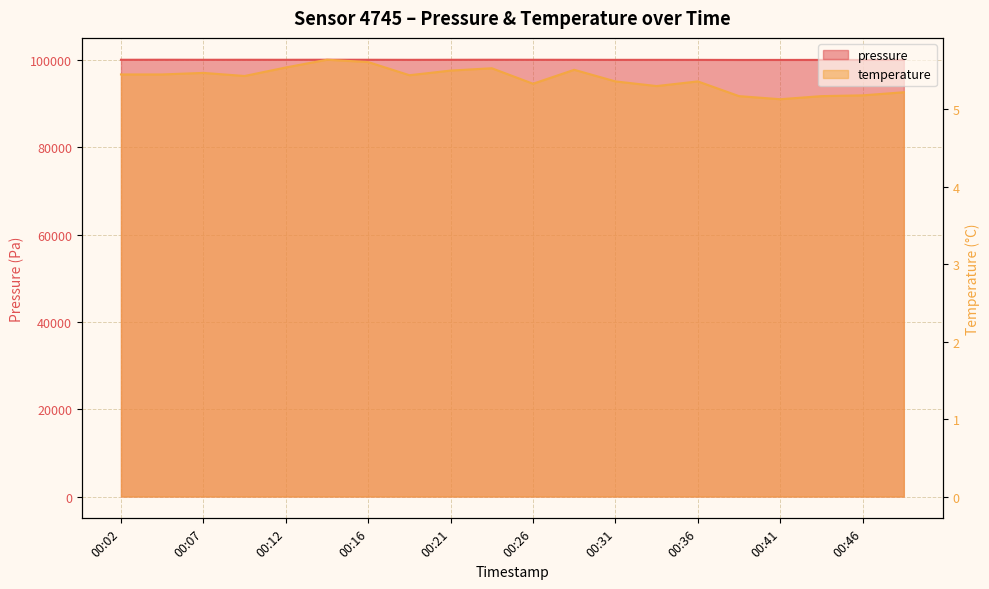

What is the highest value of the temperature series?

5.6